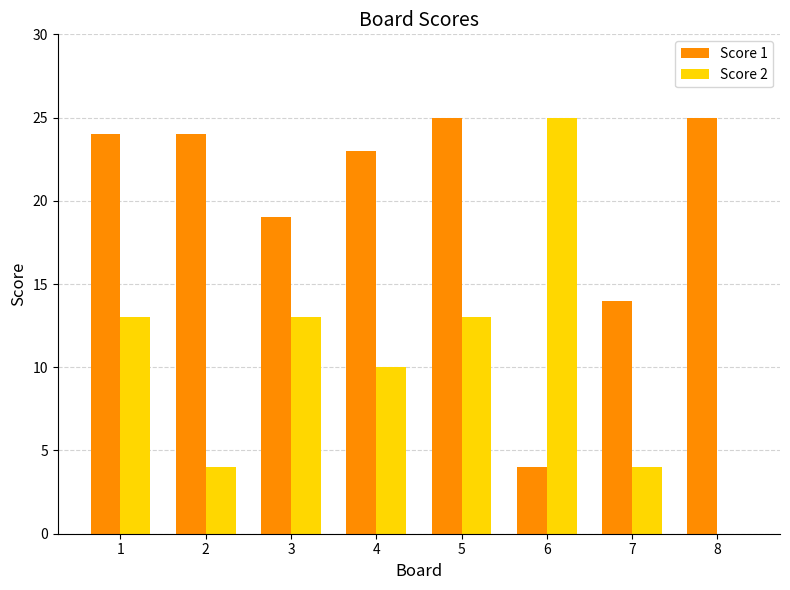

What is the maximum value shown in the chart?

25